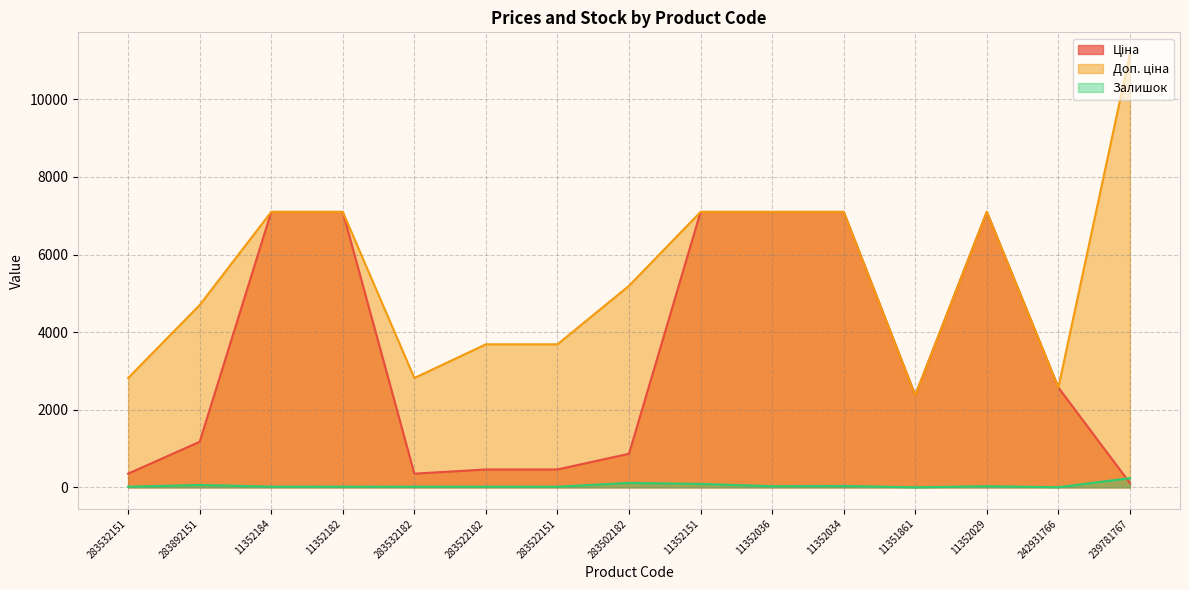

Which category has the lowest value across all series?

11351861